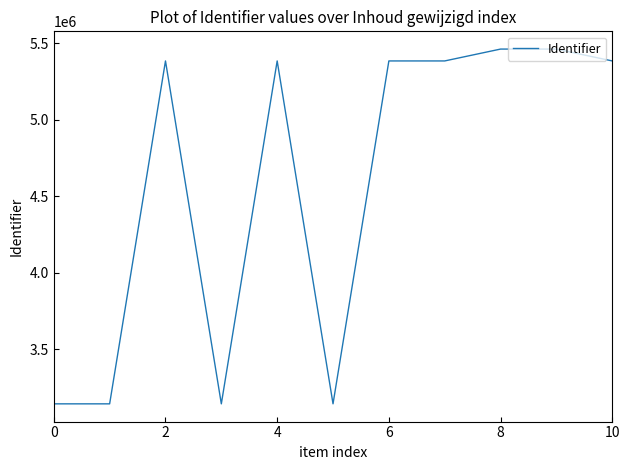

True or false: there are more than 2 points higher than both neighbors.

True